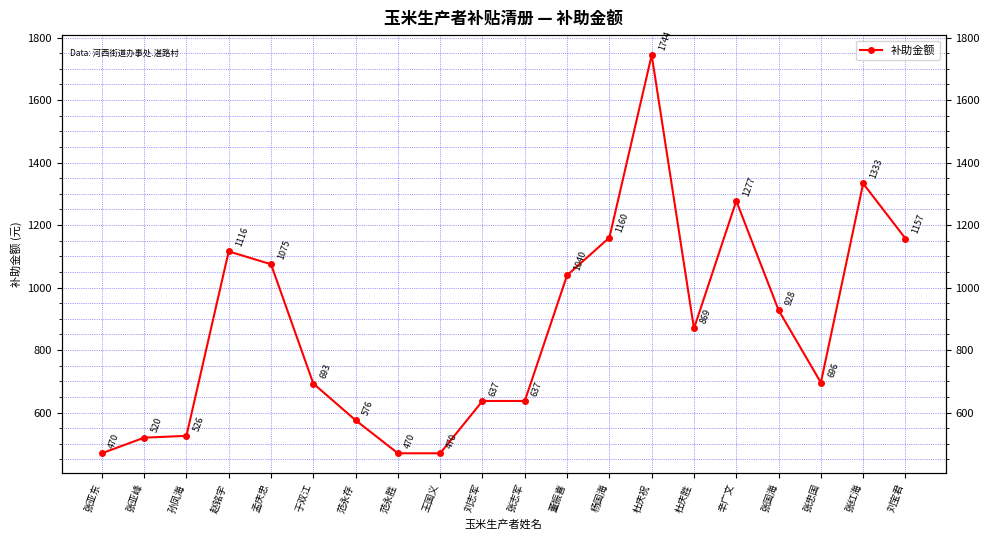

Which label corresponds to the largest value in the chart?

杜庆祝